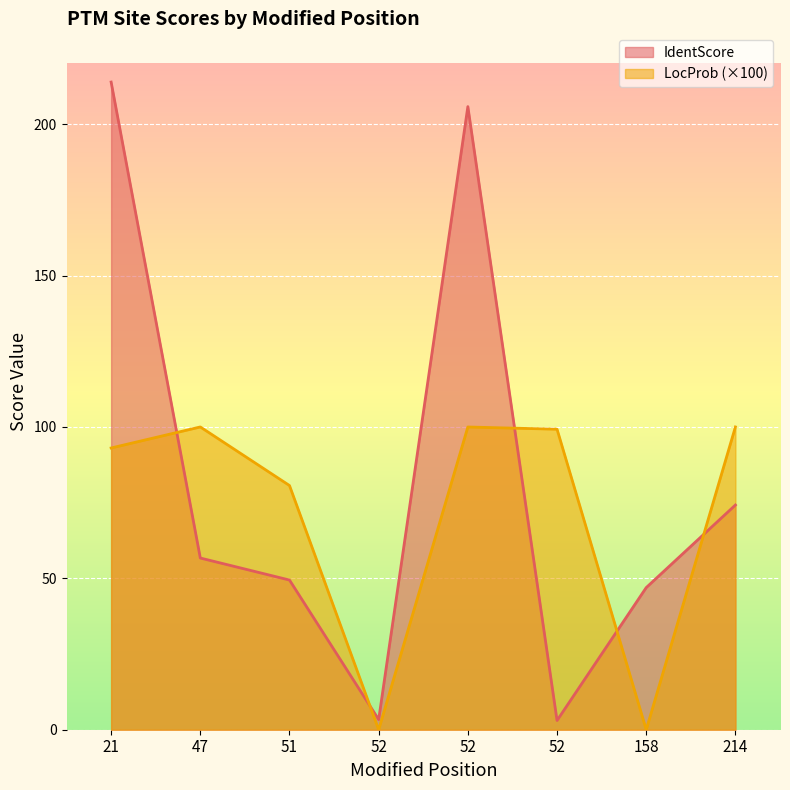

At which category does LocProb reach its first local peak?

47